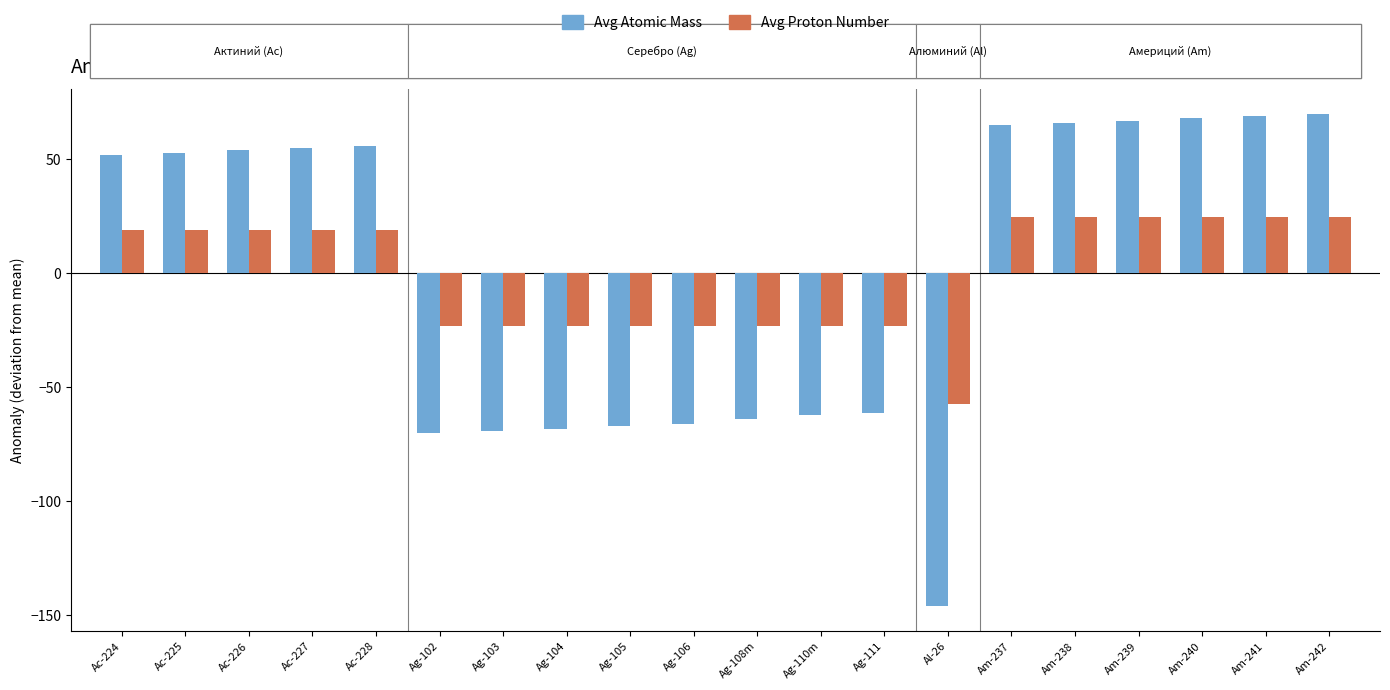

What is the difference between the highest and lowest values at Am-241?

44.1